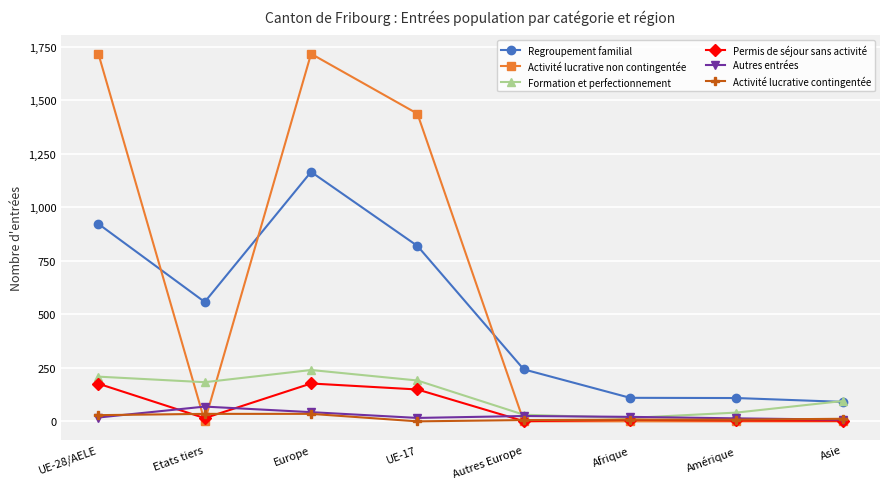

Is this an area chart (filled region under the line)?

No